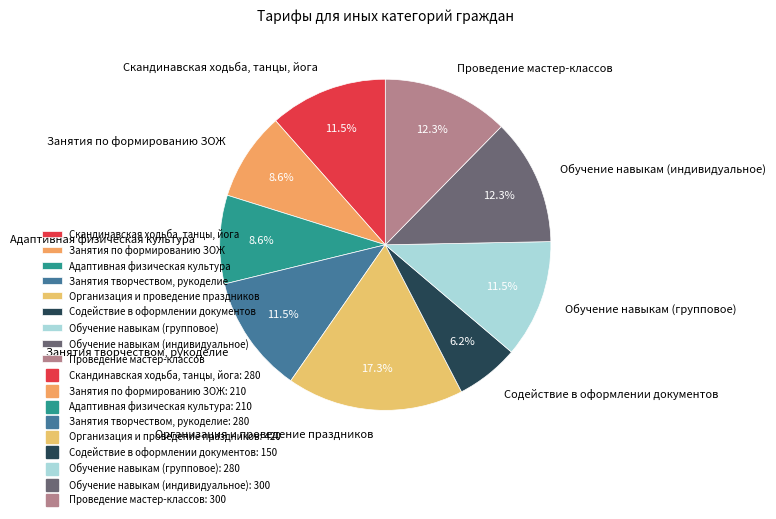

Approximately how many times larger is the value at Занятия по формированию ЗОЖ compared to Проведение мастер-классов?

0.7